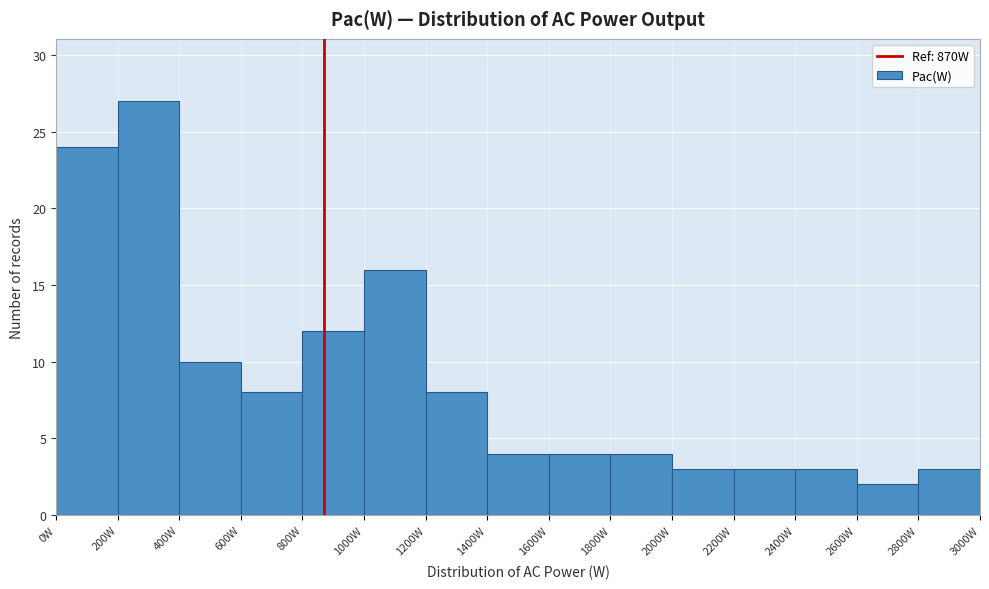

How tall is the bar that spans 200 to 400 on the x-axis? The values are not printed on the chart, so give them approximately, as read against the axis.

27